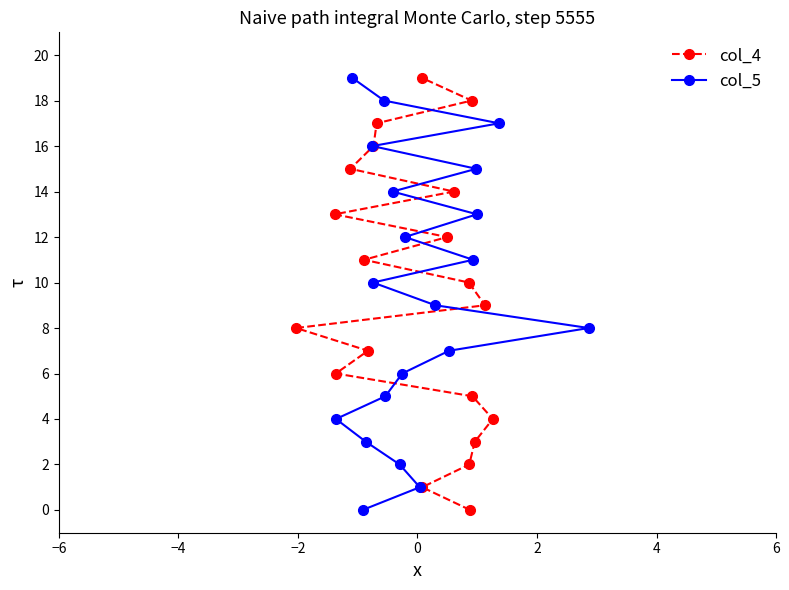

How many values in the col_5 series are below 10?

10